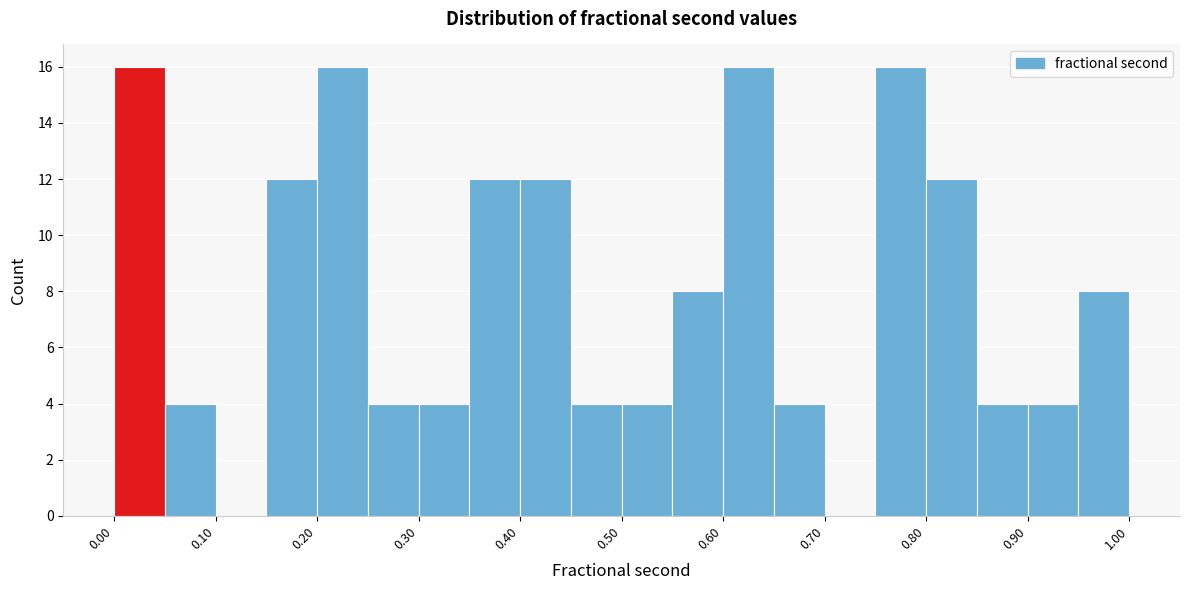

Reading left to right, transcribe this chart: for each bar, give the range it covers on the x-axis and its height. The values are not printed on the chart, so give them approximately, as read against the axis.

0.00 to 0.05: 16
0.05 to 0.10: 4
0.10 to 0.15: 0
0.15 to 0.20: 12
0.20 to 0.25: 16
0.25 to 0.30: 4
0.30 to 0.35: 4
0.35 to 0.40: 12
0.40 to 0.45: 12
0.45 to 0.50: 4
0.50 to 0.55: 4
0.55 to 0.60: 8
0.60 to 0.65: 16
0.65 to 0.70: 4
0.70 to 0.75: 0
0.75 to 0.80: 16
0.80 to 0.85: 12
0.85 to 0.90: 4
0.90 to 0.95: 4
0.95 to 1.00: 8